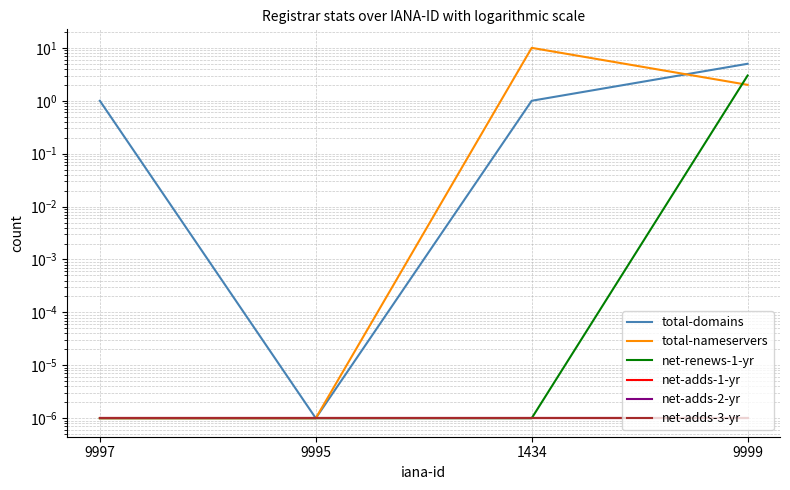

The value of net-adds-2-yr at 9995 is 0.0. True or false?

True